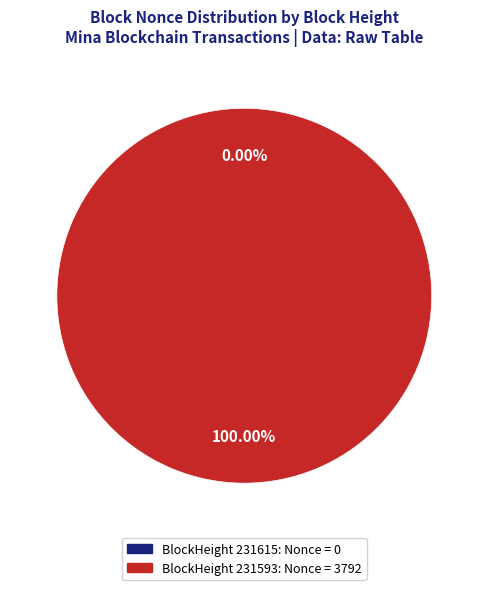

True or false: 231593 accounts for 100% of the total.

True